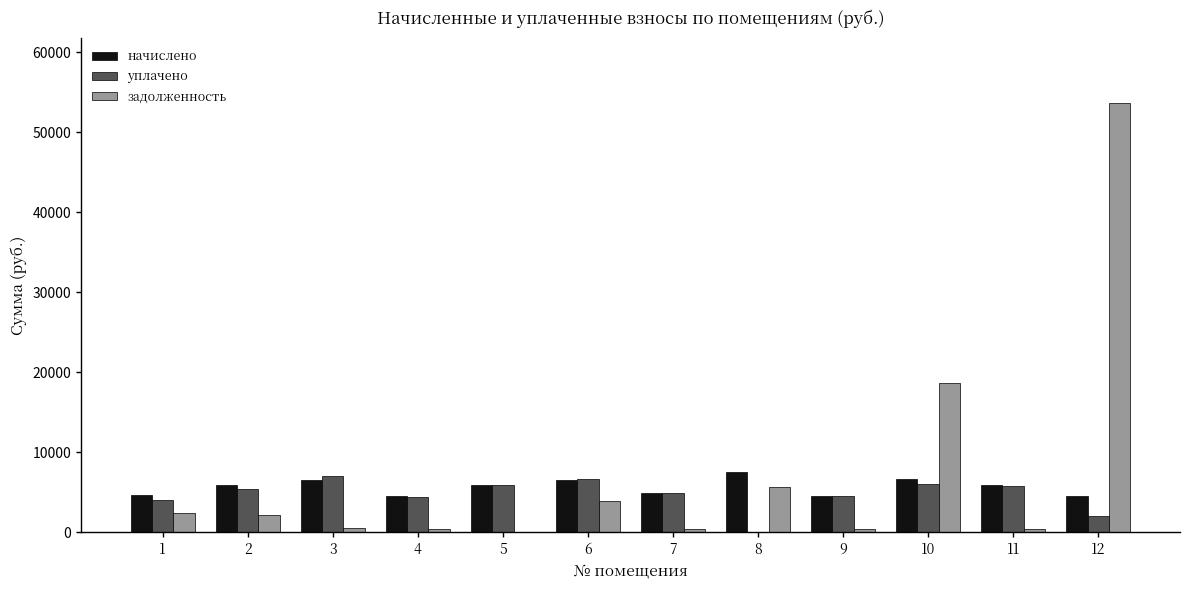

Which series has the widest spread of values?

задолженность